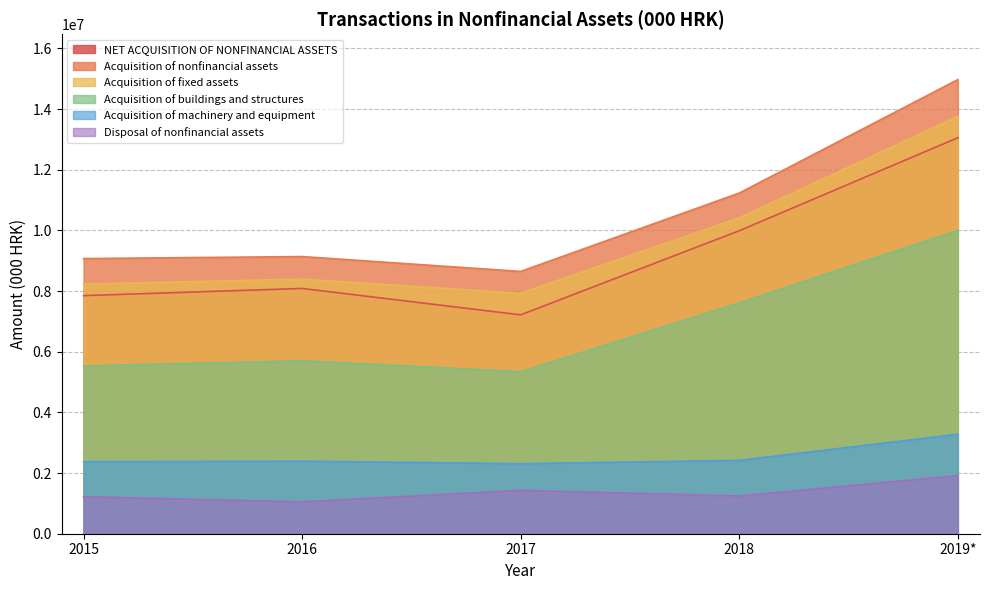

True or false: NET ACQUISITION OF NONFINANCIAL ASSETS and Acquisition of machinery and equipment intersect in this chart.

False